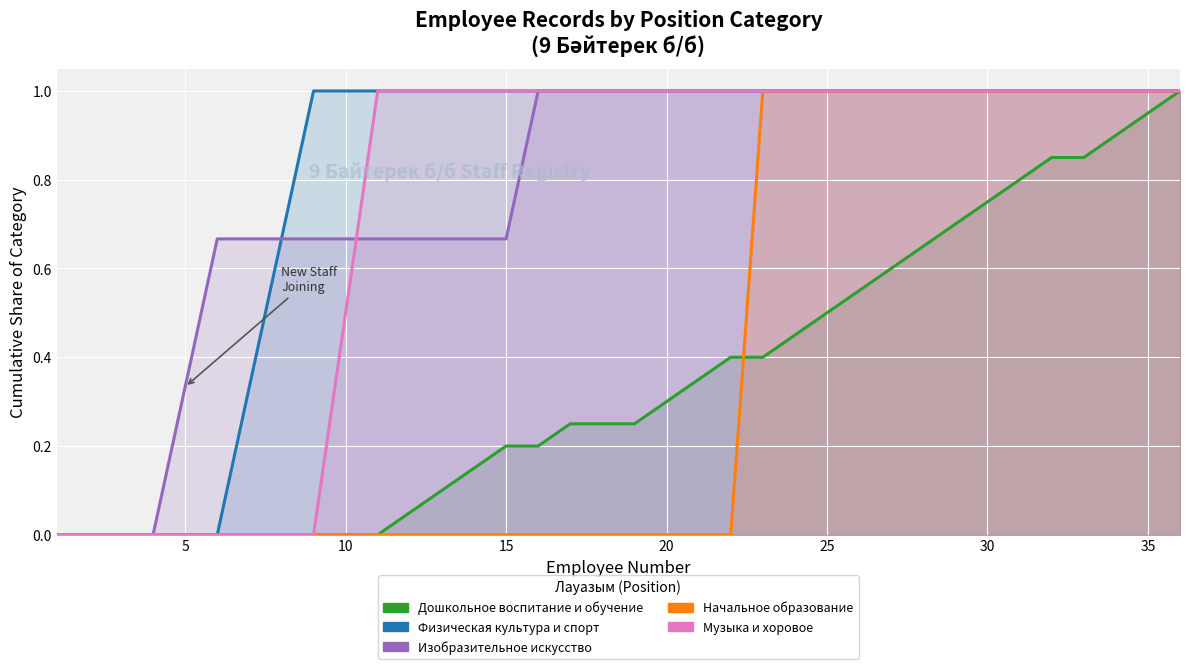

List the series in order of their peak value, highest first.

Дошкольное воспитание и обучение, Физическая культура и спорт, Изобразительное искусство, Начальное образование, Музыка и хоровое